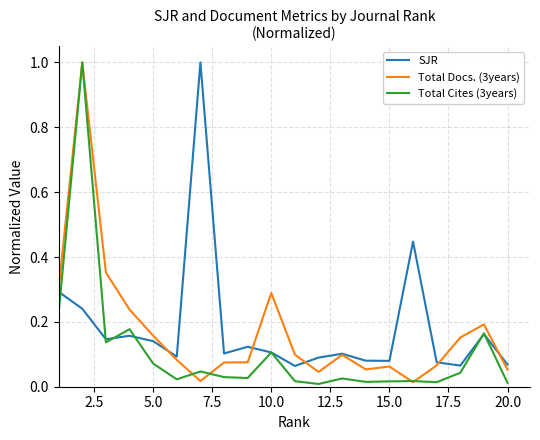

What is the maximum value shown in the chart?

1.0